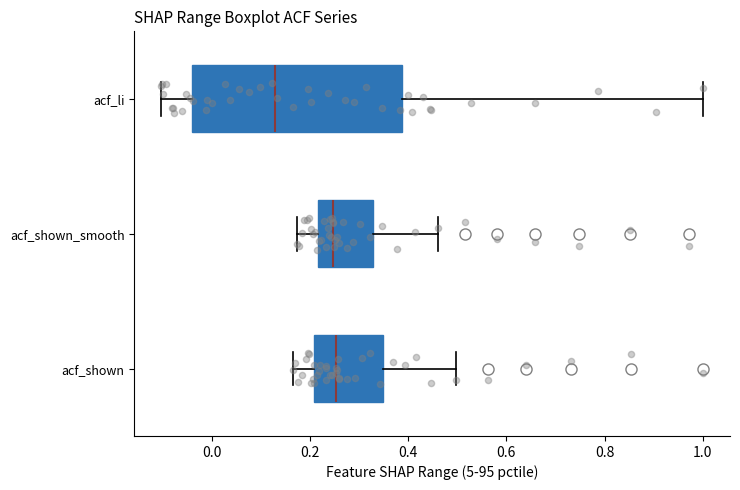

Reading bottom to top, transcribe this box plot: for each box, give where its median line is, the range the box spans, and where its two whiskers end, as read against the x-axis. The values are not printed on the chart, so give them approximately, as read against the axis.

acf_shown: median 0.26, box 0.20 to 0.34, whiskers 0.16 to 0.50
acf_shown_smooth: median 0.24, box 0.22 to 0.32, whiskers 0.18 to 0.46
acf_li: median 0.12, box -0.04 to 0.38, whiskers -0.10 to 1.00